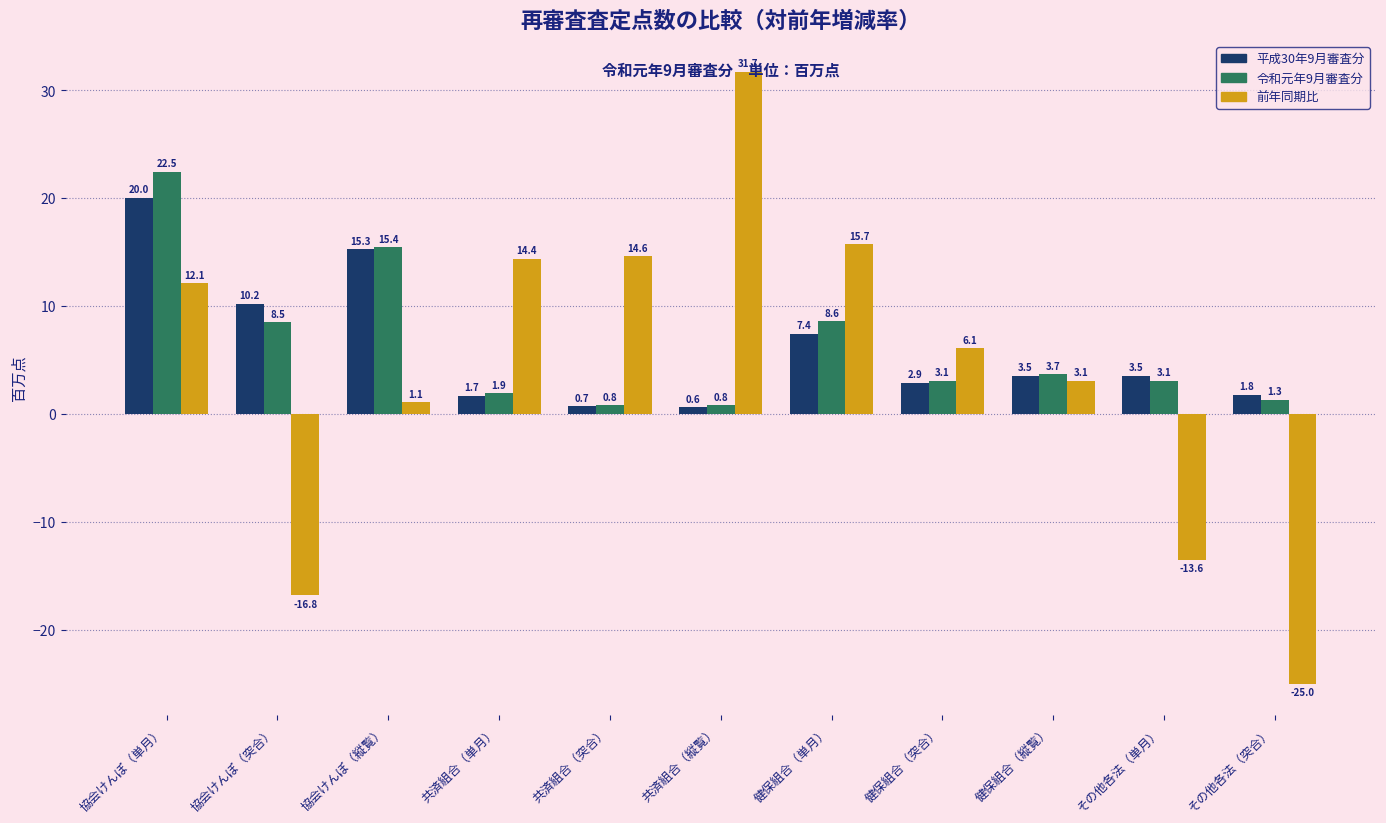

What is the sum of the 令和元年9月審査分 values at 健保組合（縦覧） and 共済組合（突合）?

4.5